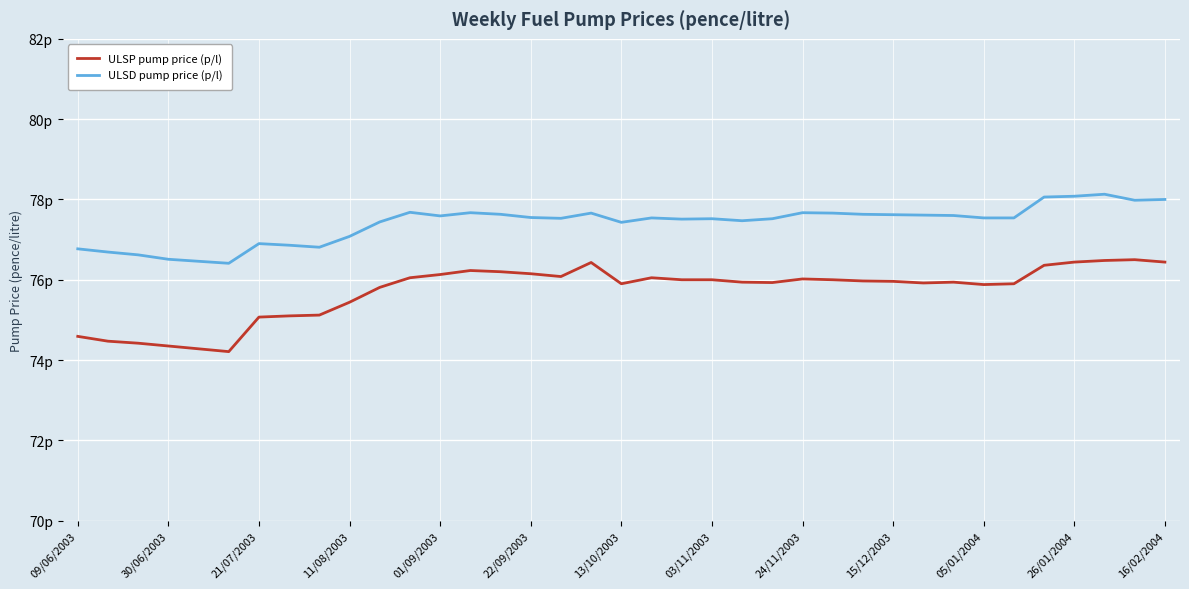

What are all the series names shown in the legend?

ULSP pump price (p/l), ULSD pump price (p/l)